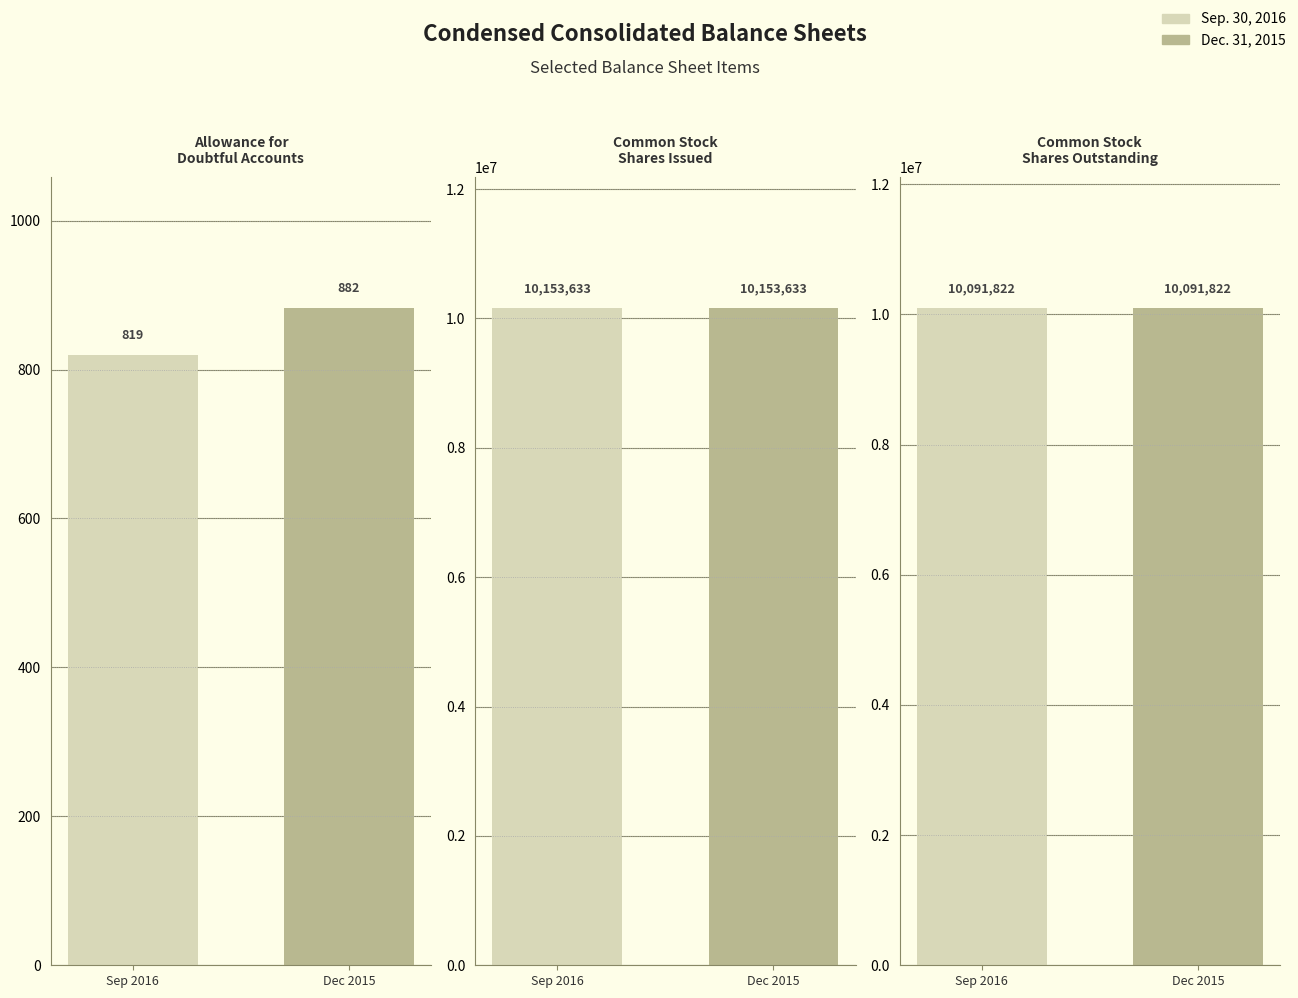

The value of Dec. 31, 2015 at Allowance for Doubtful Accounts is 882. True or false?

True